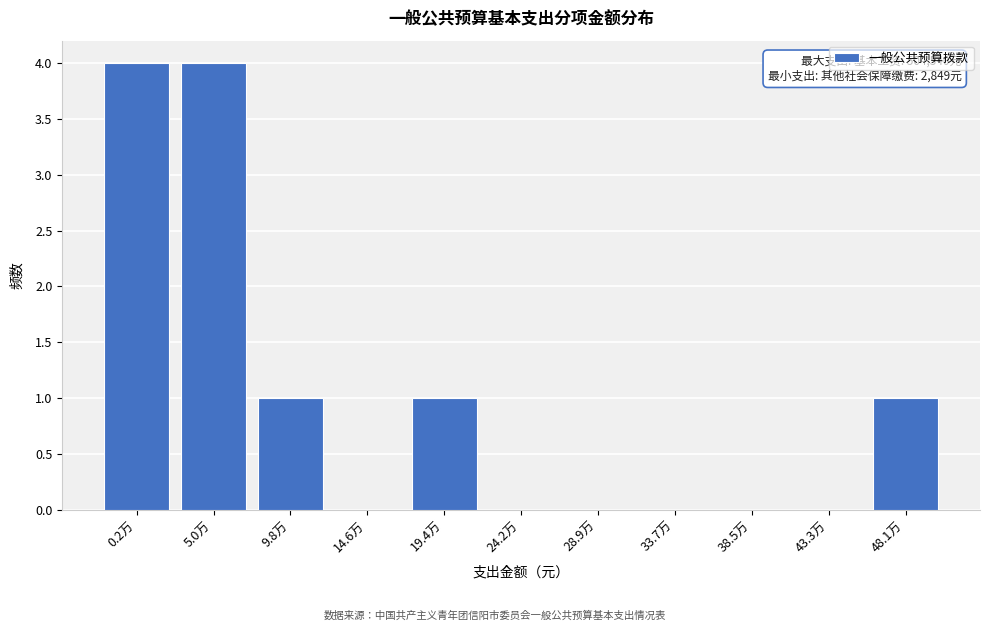

Reading right to left, what are all the values shown in this chart?

48.1万=1	43.3万=0	38.5万=0	33.7万=0	28.9万=0	24.2万=0	19.4万=1	14.6万=0	9.8万=1	5.0万=4	0.2万=4